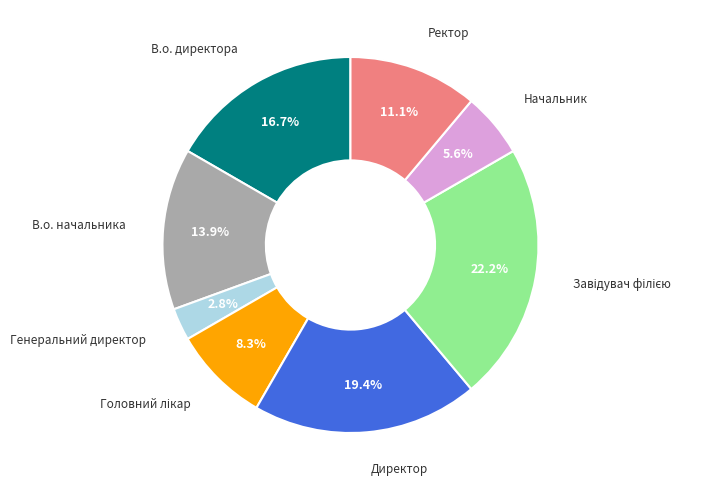

Does any single category account for the majority?

No